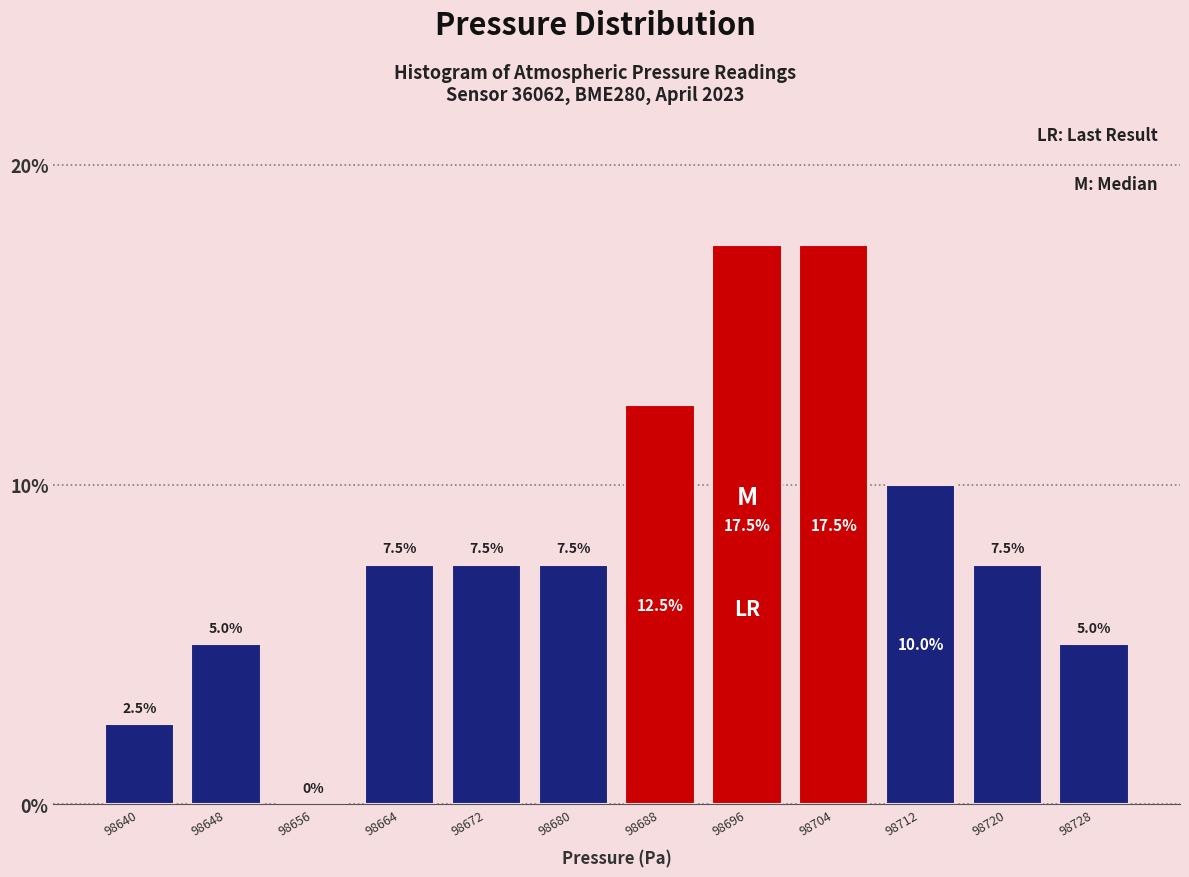

Reading left to right, transcribe this chart: for each bar, give the range it covers on the x-axis and its height. The bar edges are not printed on the chart, so give them approximately, as read against the axis.

98636 to 98644: 2.5
98644 to 98652: 5.0
98652 to 98660: 0.0
98660 to 98668: 7.5
98668 to 98676: 7.5
98676 to 98684: 7.5
98684 to 98692: 12.5
98692 to 98700: 17.5
98700 to 98708: 17.5
98708 to 98717: 10.0
98717 to 98725: 7.5
98725 to 98733: 5.0